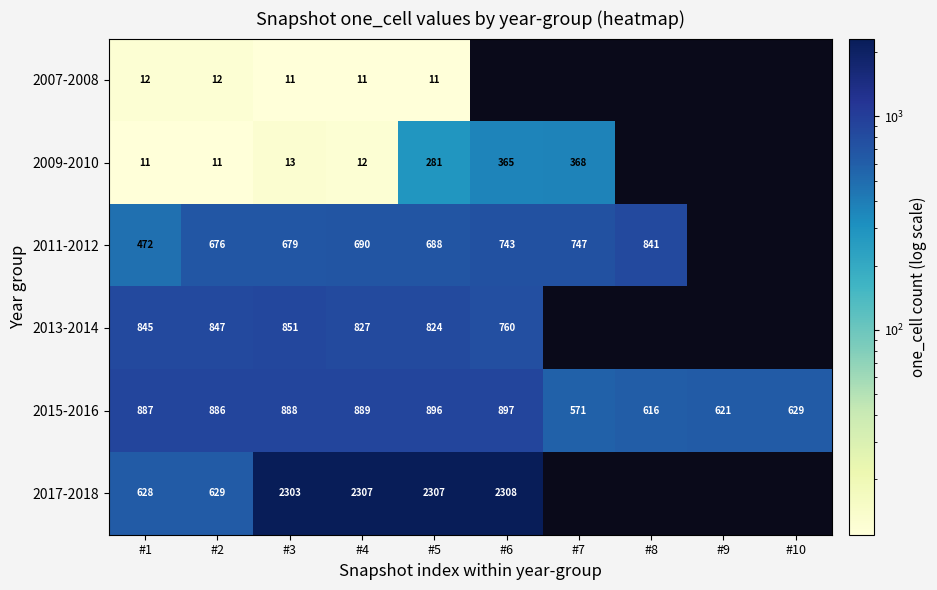

Is it true that 2015-2016 equals 426.5 at #3?

False